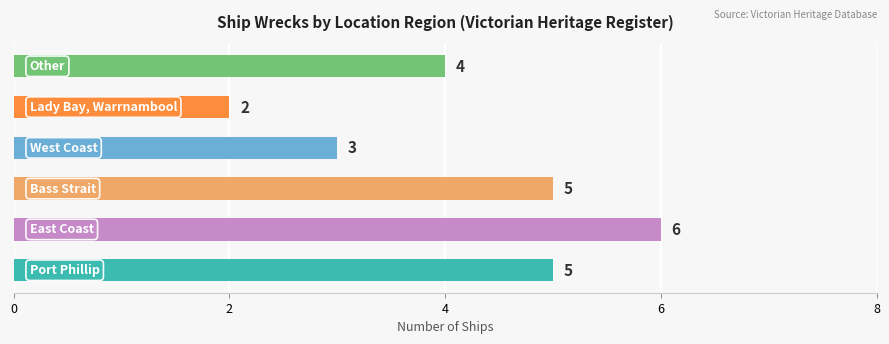

What is the average value?

4